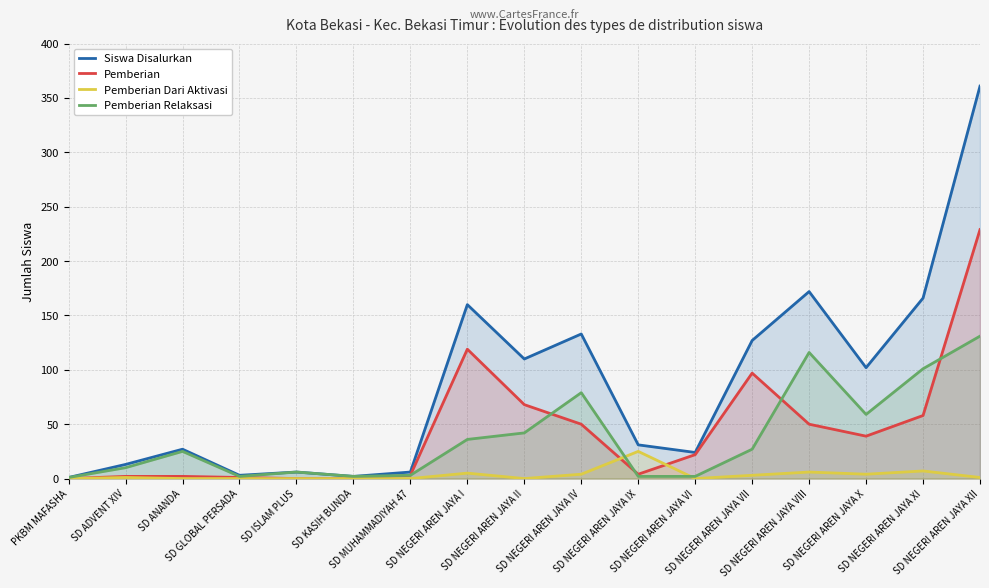

What is the label of the 6th point from the left?

SD KASIH BUNDA